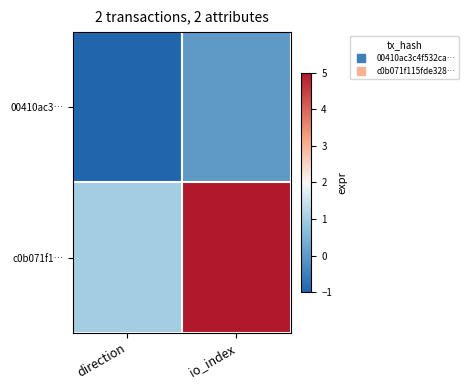

List the series in order of their peak value, lowest first.

00410ac3…, c0b071f1…